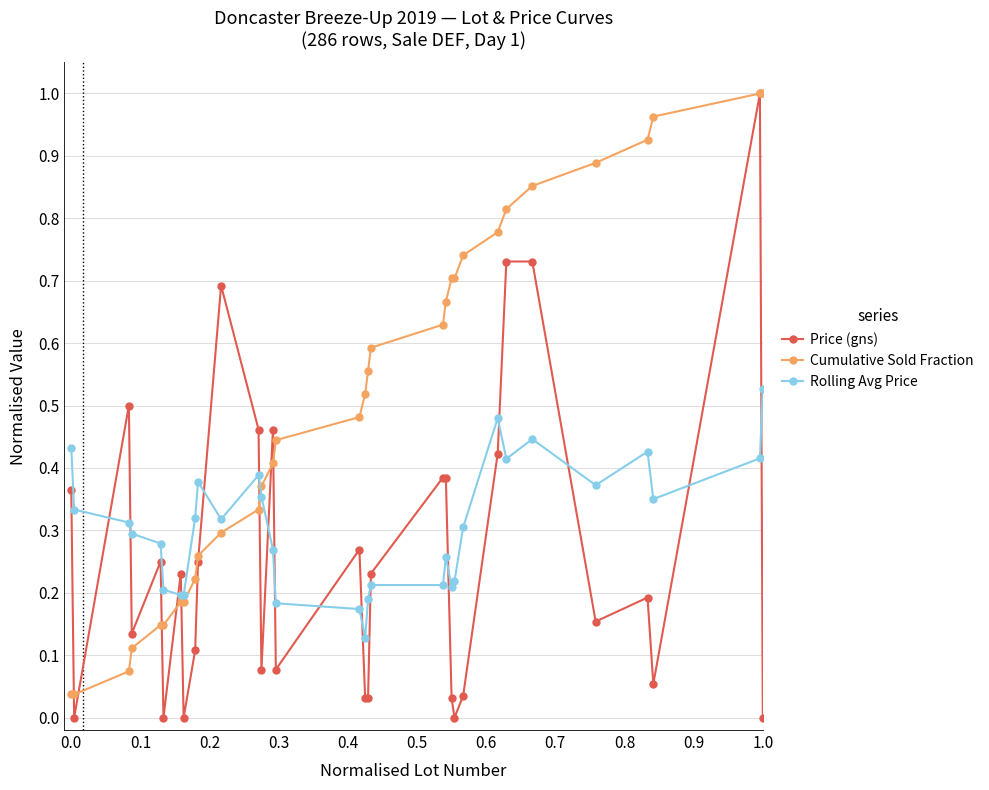

Rank the series by their average value, from lowest to highest.

Price (gns), Rolling Avg Price, Cumulative Sold Fraction